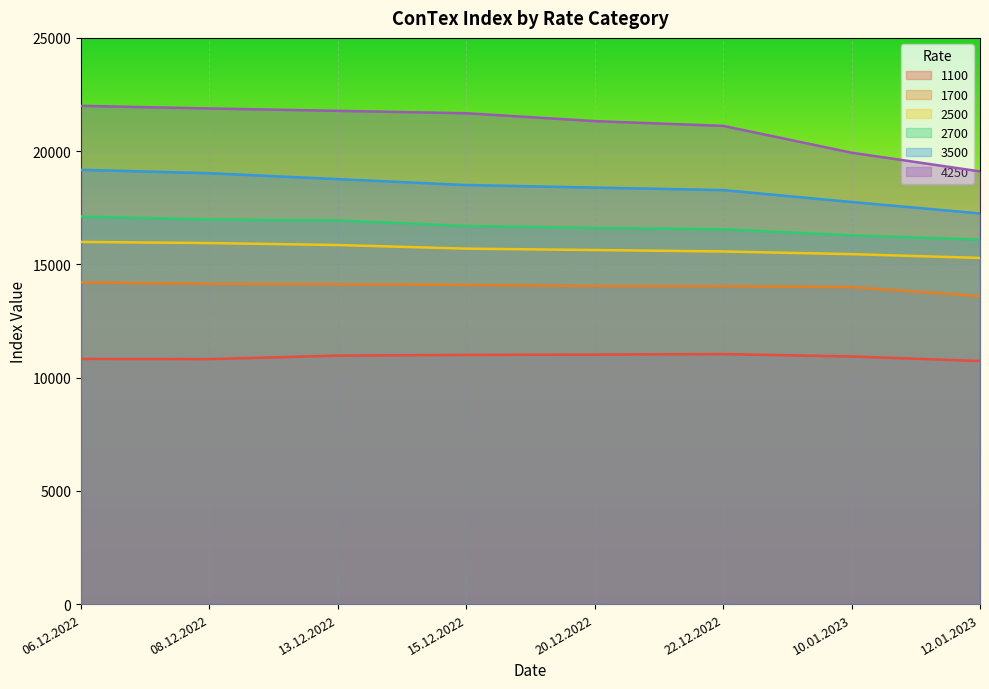

Rank the series at 12.01.2023 from highest to lowest value.

4250, 3500, 2700, 2500, 1700, 1100